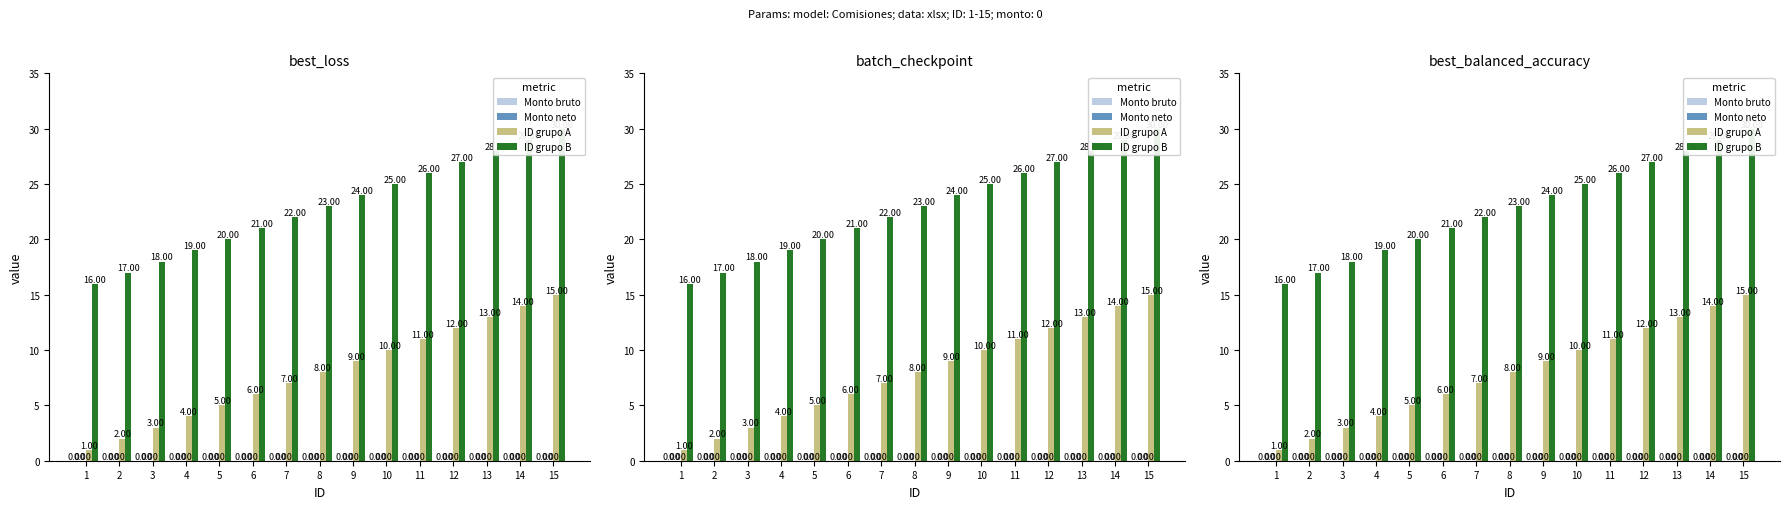

Which category has the lowest value in the Monto bruto series?

1